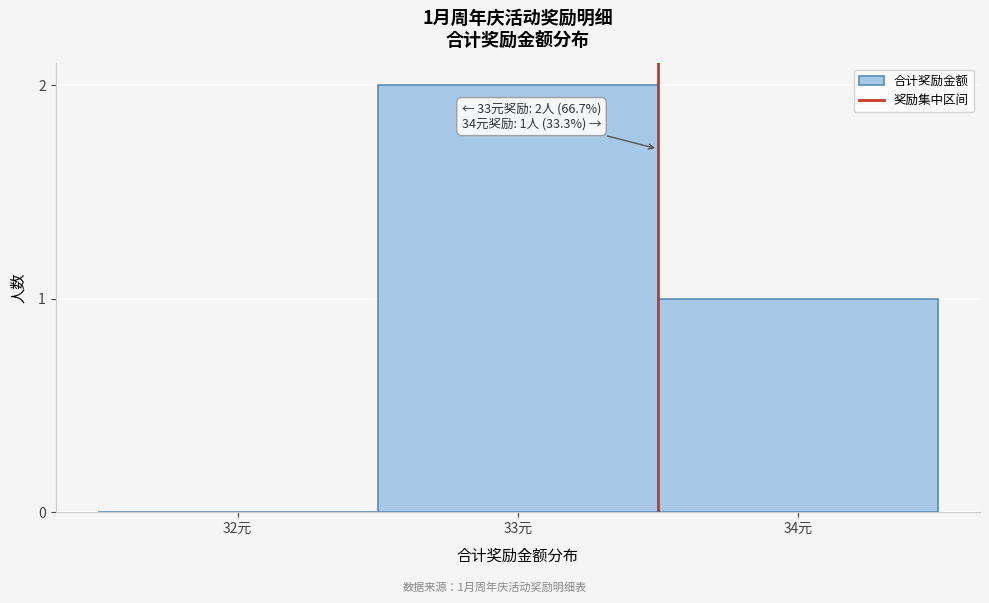

Reading right to left, list all the values displayed in this chart.

34元=1	33元=2	32元=0